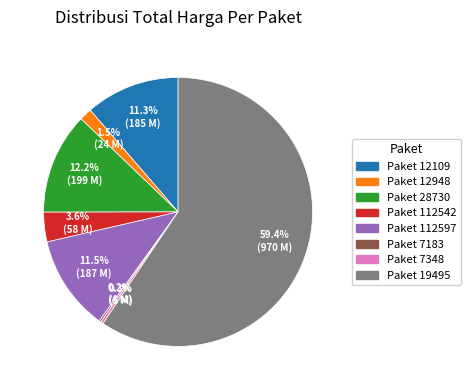

Is there a majority slice in this chart?

Yes